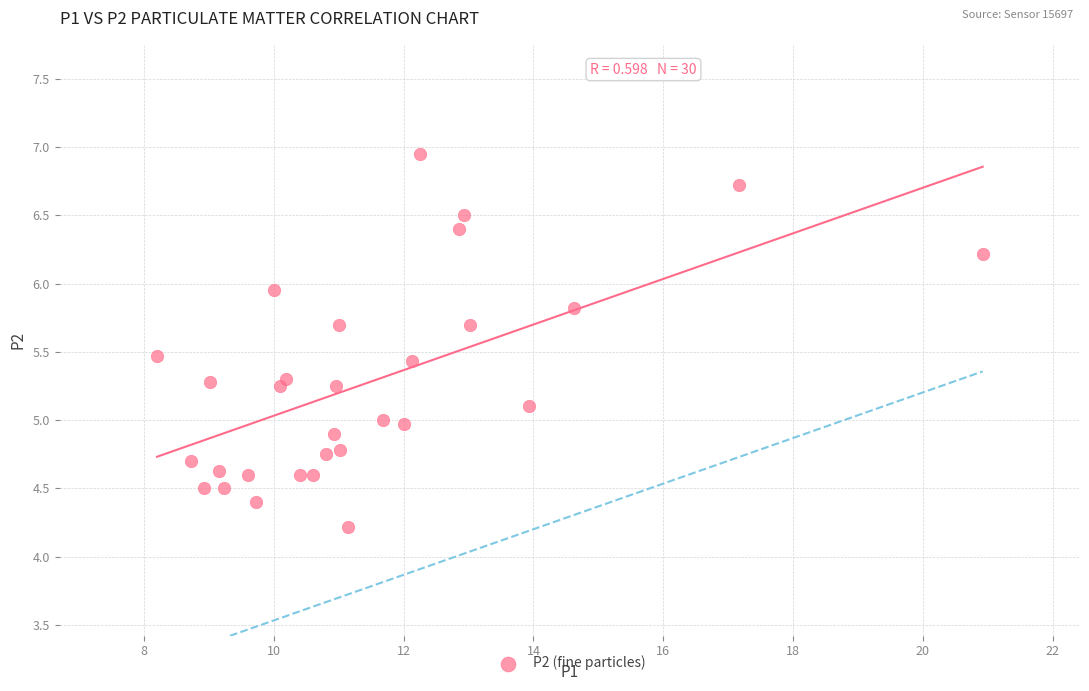

What is the range of X values (max minus min)?

12.7